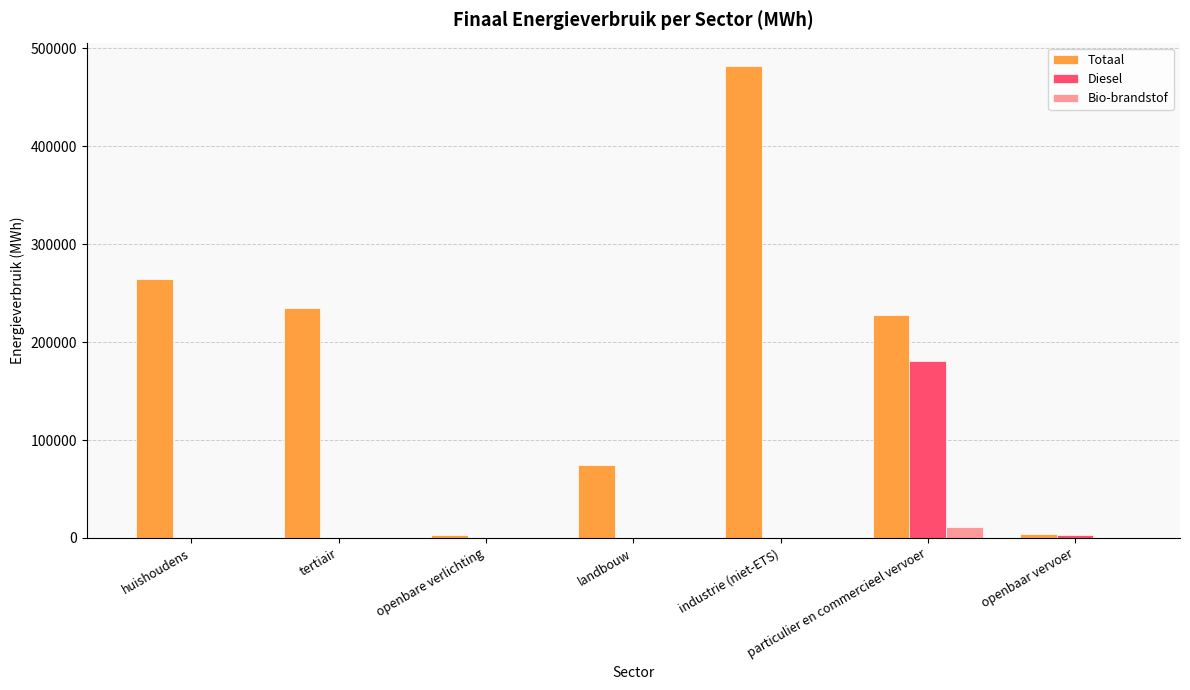

The value of Totaal at particulier en commercieel vervoer is 62834.8. True or false?

False